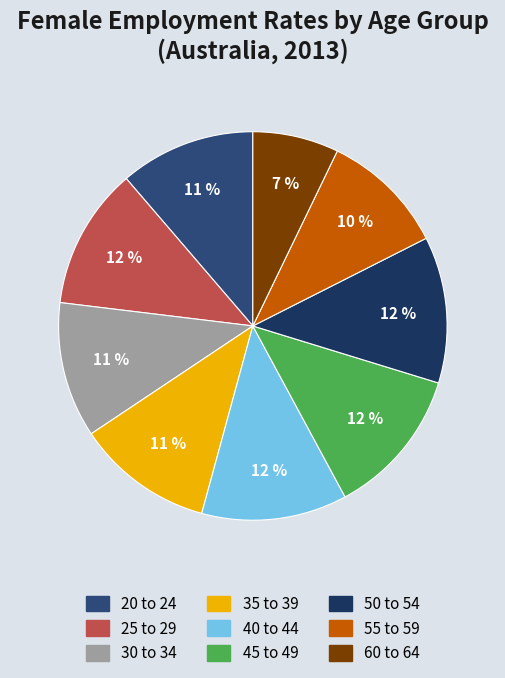

Is it true that 60 to 64 is 7% of the pie?

True